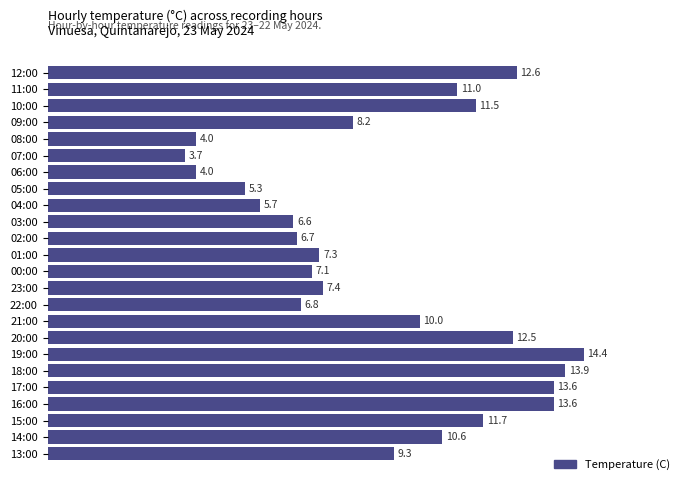

What is the ratio of the value at 06:00 to the value at 01:00?

0.5